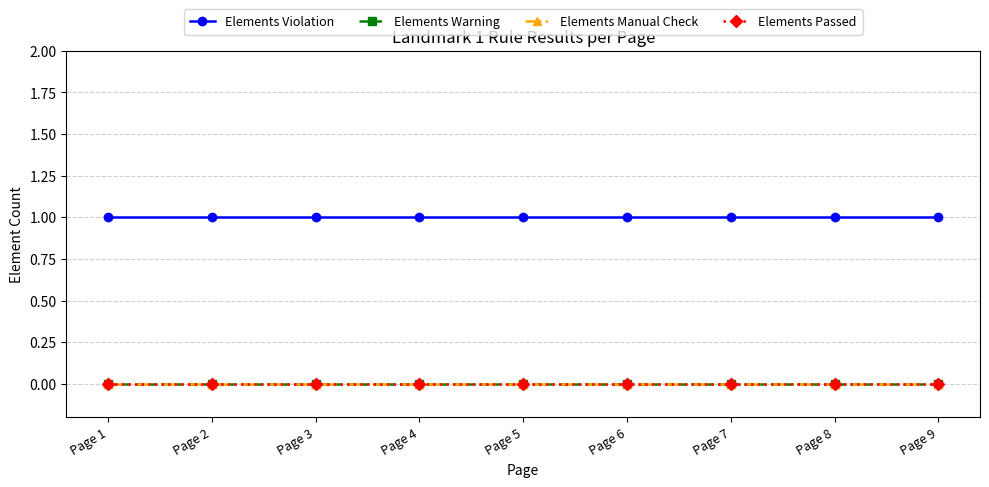

Does the chart display data point markers on the line(s)?

Yes